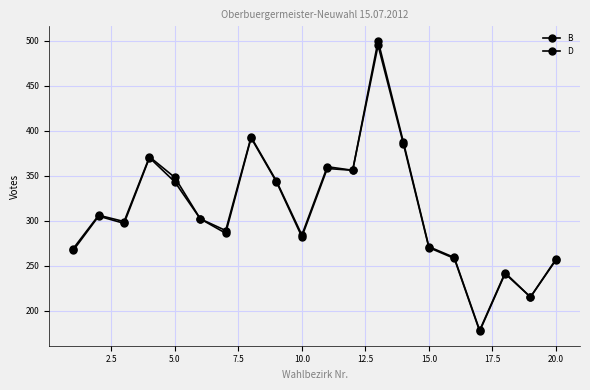

What is the greatest value displayed?

500